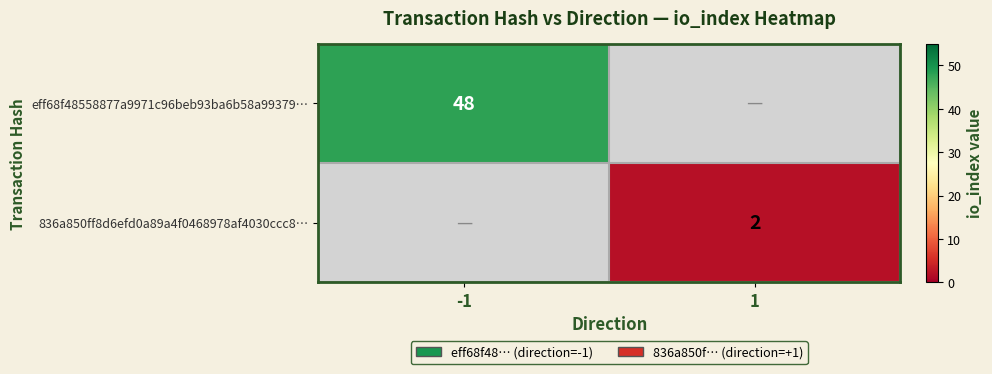

The value of eff68f48558877a9971c96beb93ba6b58a99379… at -1 is 84. True or false?

False